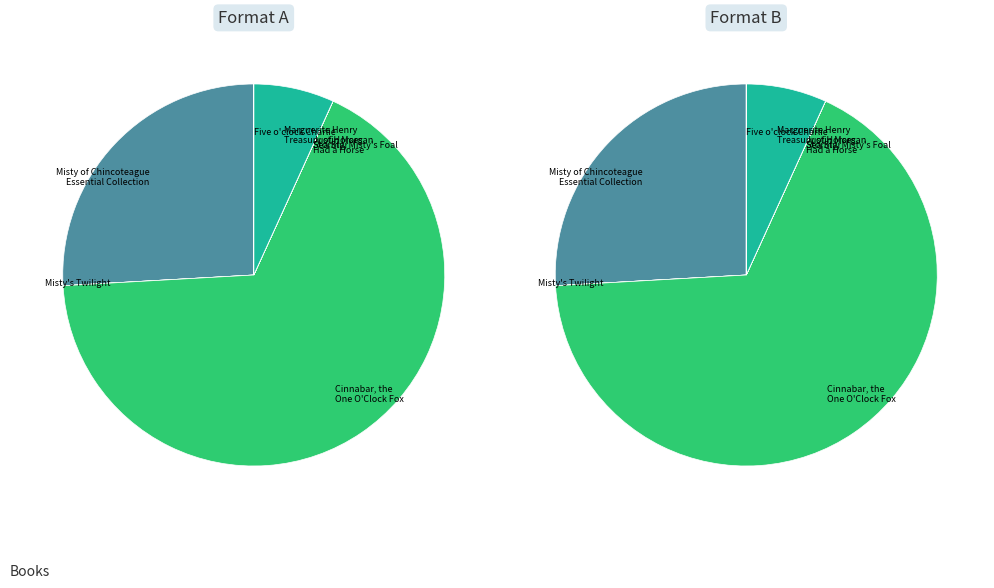

Count the number of slices in the pie.

8